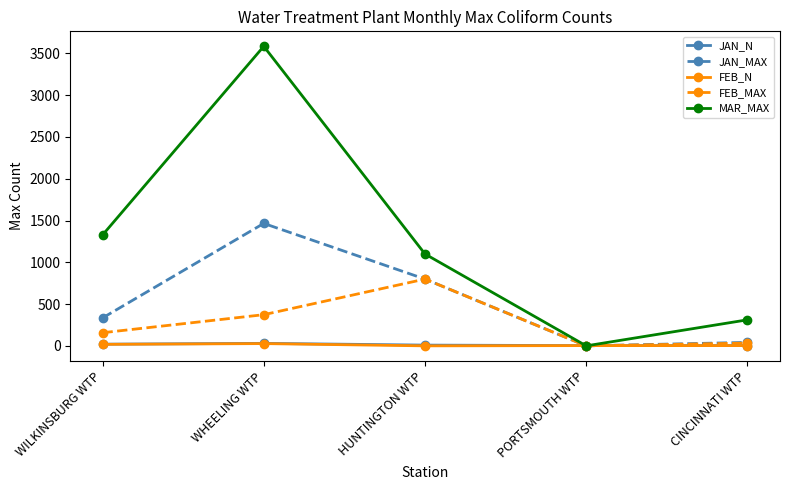

Which series has the largest total across all categories?

MAR_MAX